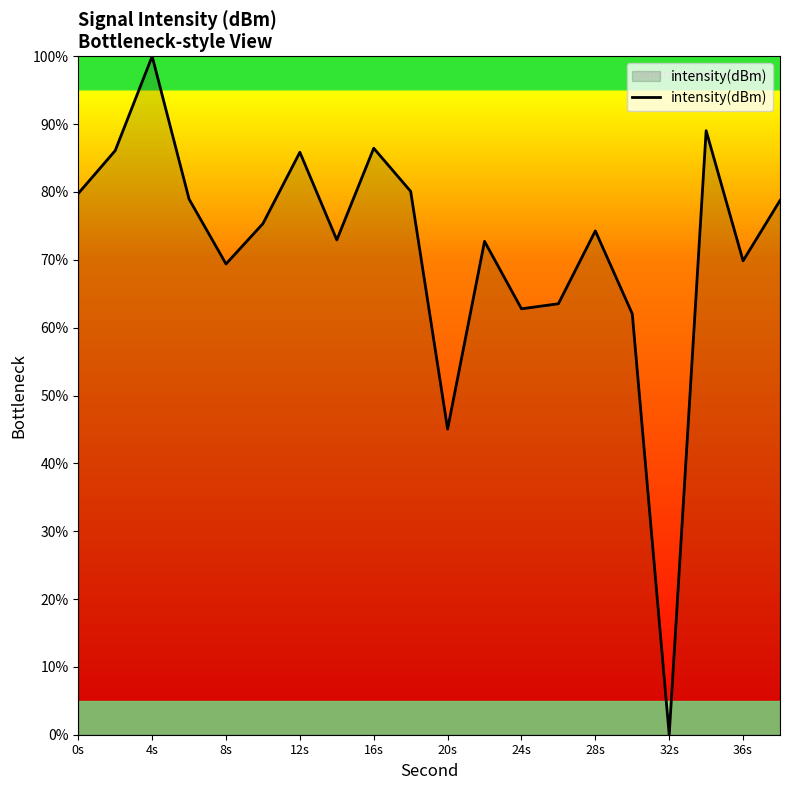

What is the average value?

71.6